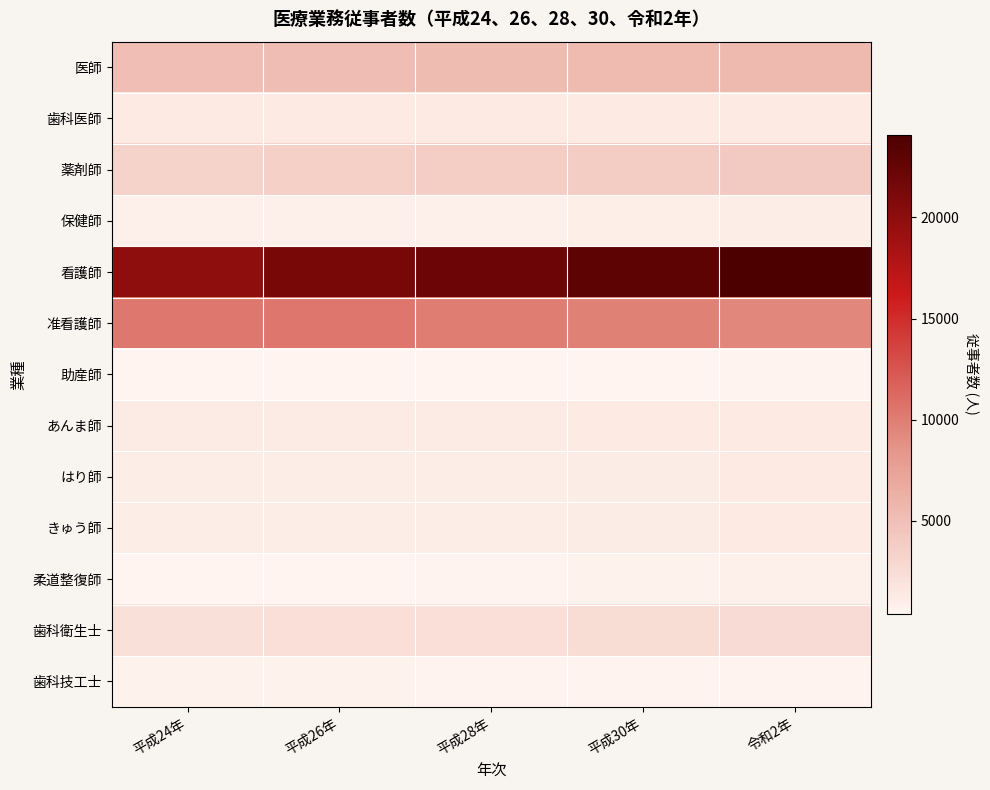

Which label corresponds to the smallest value in the chart?

平成24年